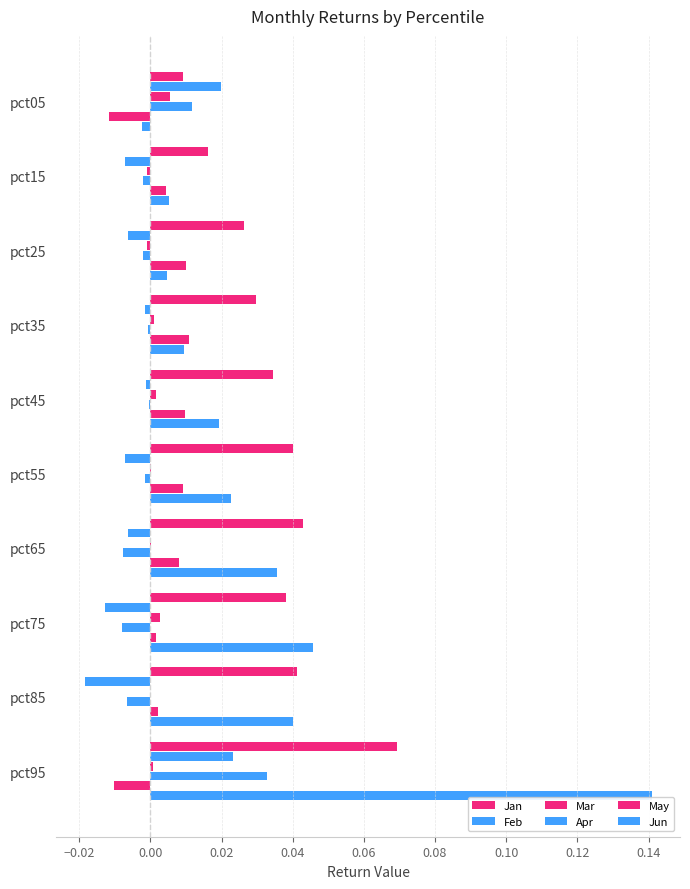

Reading left to right, transcribe all the data shown in this chart.

Jan: 0.0	0.0	0.0	0.0	0.0	0.0	0.0	0.0	0.0	0.1
Feb: 0.0	-0.0	-0.0	-0.0	-0.0	-0.0	-0.0	-0.0	-0.0	0.0
Mar: 0.0	-0.0	-0.0	0.0	0.0	0.0	0.0	0.0	-0.0	0.0
Apr: 0.0	-0.0	-0.0	-0.0	-0.0	-0.0	-0.0	-0.0	-0.0	0.0
May: -0.0	0.0	0.0	0.0	0.0	0.0	0.0	0.0	0.0	-0.0
Jun: -0.0	0.0	0.0	0.0	0.0	0.0	0.0	0.0	0.0	0.1